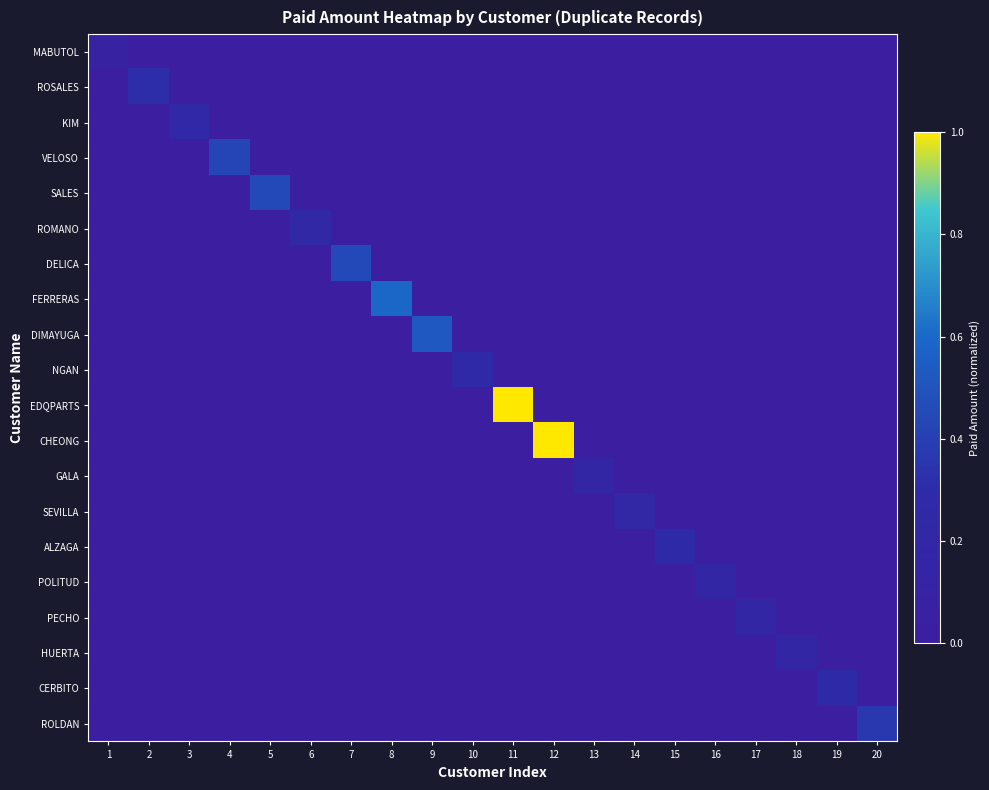

What is the greatest value displayed?

1.0